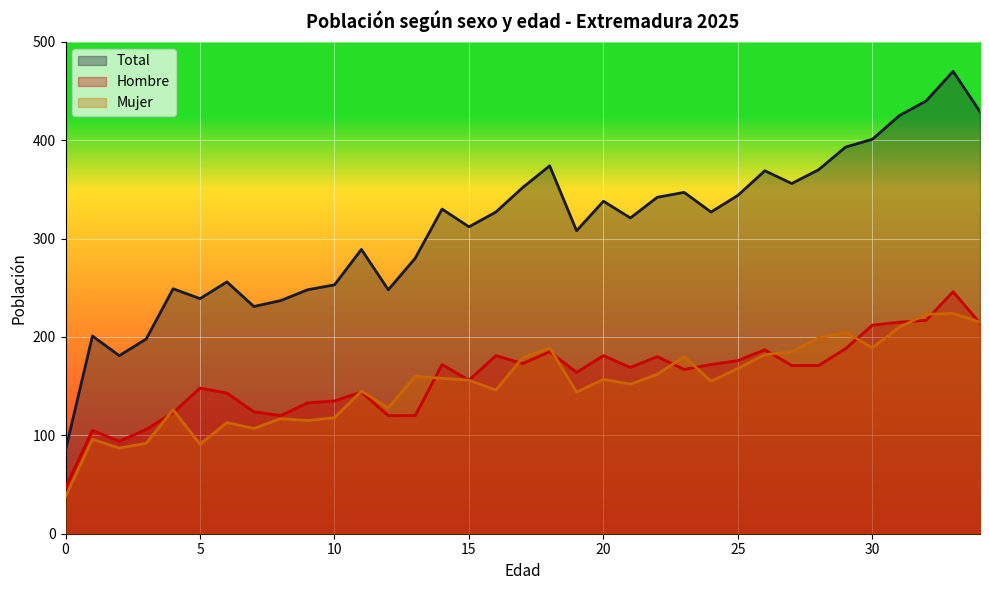

Which series has the largest total across all categories?

Total